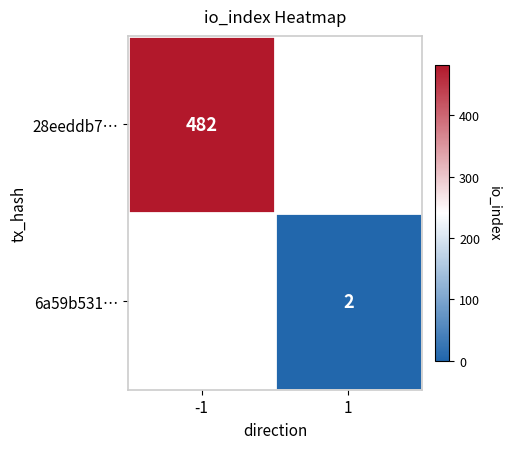

How many positive values does the 6a59b531… series have?

1